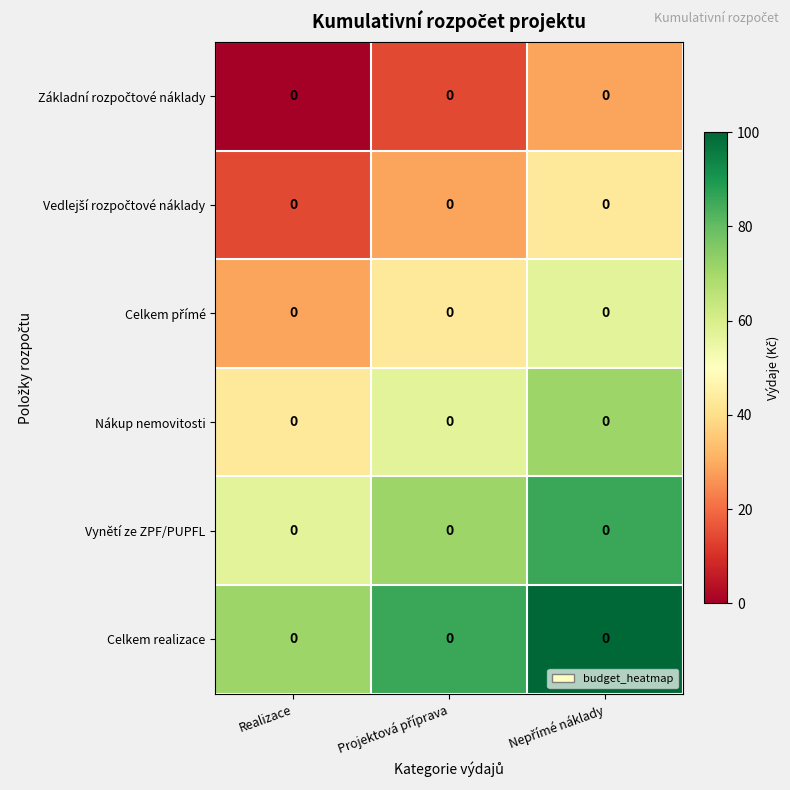

At which category does the chart reach its minimum across all series?

Realizace